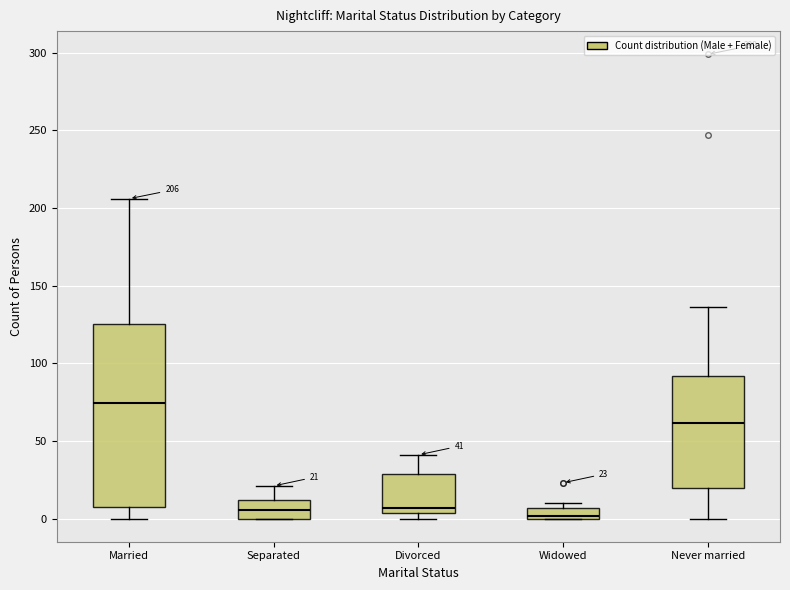

Which box is the tallest, from its lower edge to its upper edge?

Married